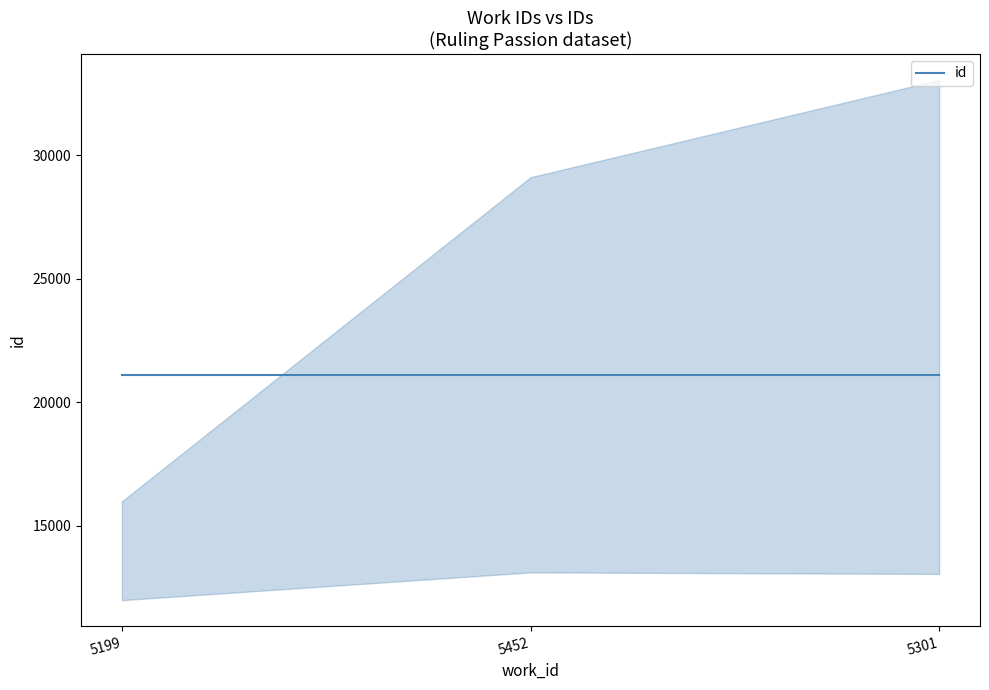

Is this an area chart (filled region under the line)?

No